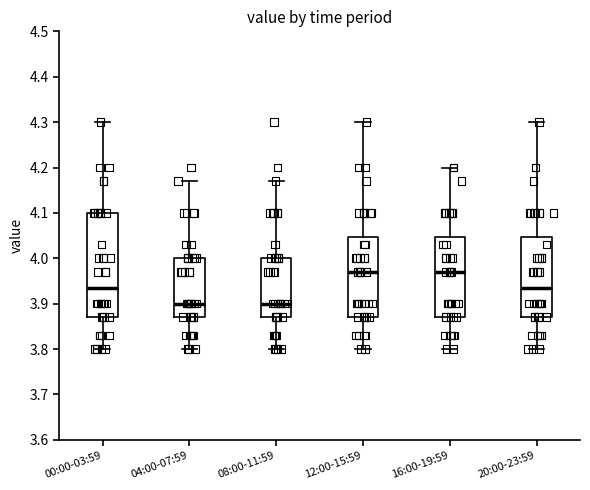

Reading left to right, read every box against the y-axis: the position of its median line, the range the box covers, and the ends of its whiskers. The values are not printed on the chart, so give them approximately, as read against the axis.

00:00-03:59: median 3.94, box 3.87 to 4.10, whiskers 3.80 to 4.30
04:00-07:59: median 3.90, box 3.87 to 4.00, whiskers 3.80 to 4.17
08:00-11:59: median 3.90, box 3.87 to 4.00, whiskers 3.80 to 4.17
12:00-15:59: median 3.97, box 3.87 to 4.05, whiskers 3.80 to 4.30
16:00-19:59: median 3.97, box 3.87 to 4.05, whiskers 3.80 to 4.20
20:00-23:59: median 3.94, box 3.87 to 4.05, whiskers 3.80 to 4.30